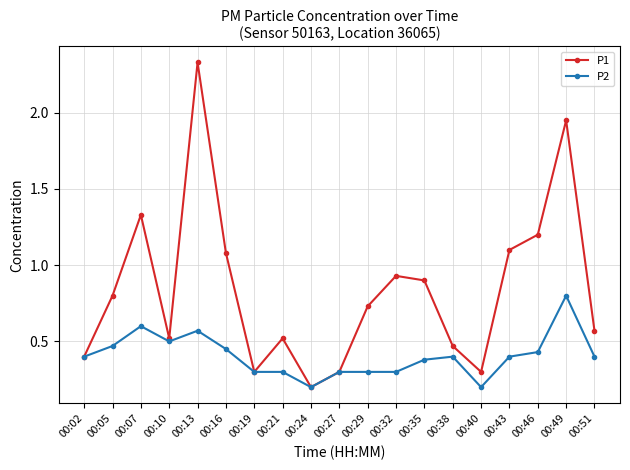

True or false: P1 has a value of 2.3 at 00:07.

False